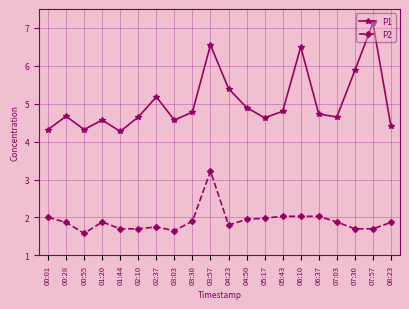

True or false: P2 and P1 cross at least once.

False